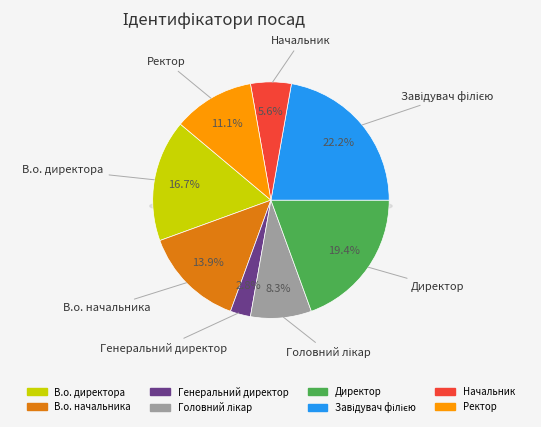

Is it true that В.о. начальника is 14% of the pie?

True